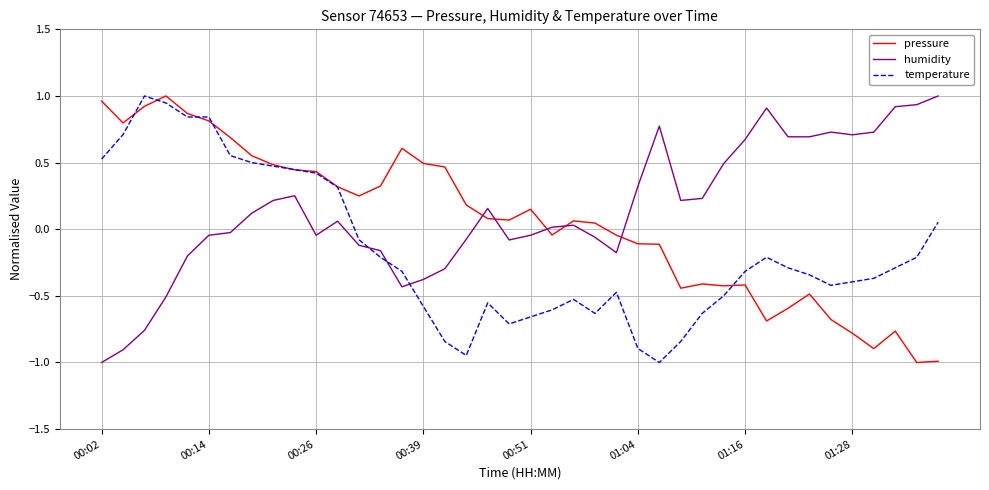

True or false: temperature and humidity cross at least once.

True